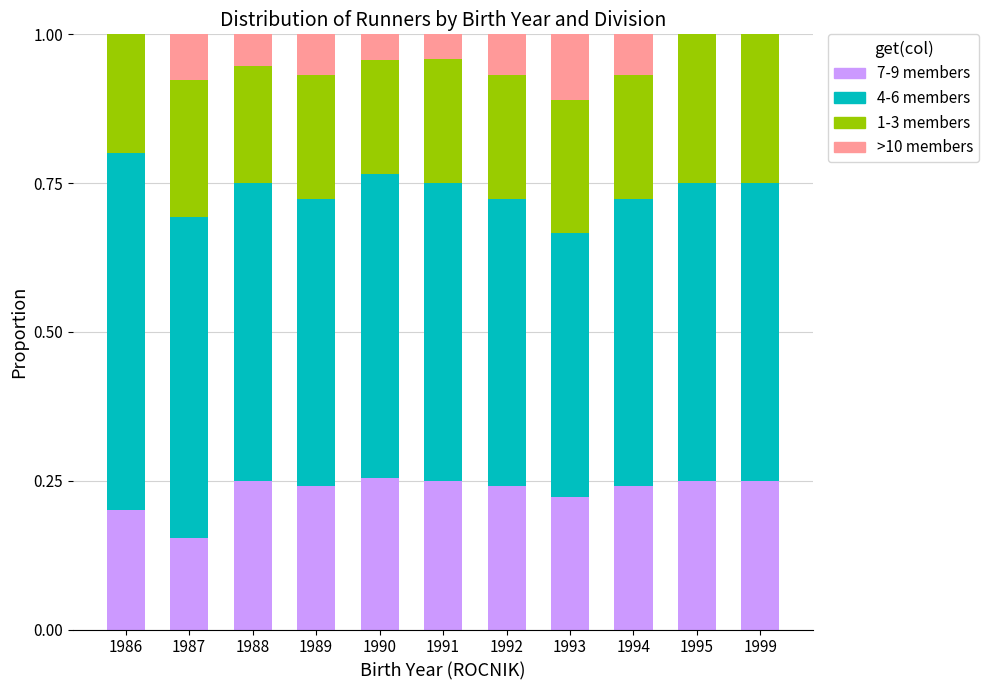

What is the total value across all series at 1999?

1.0